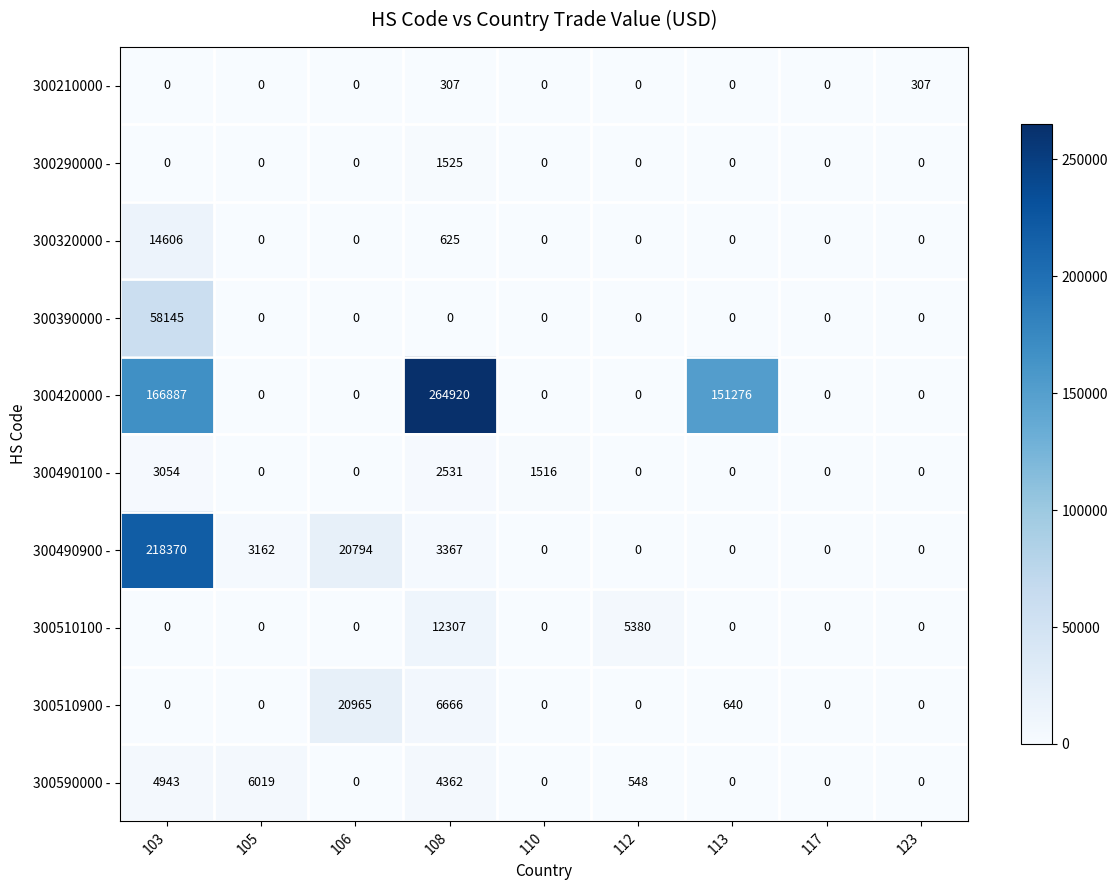

Between 105 and 113, which series saw the biggest shift?

300420000 -